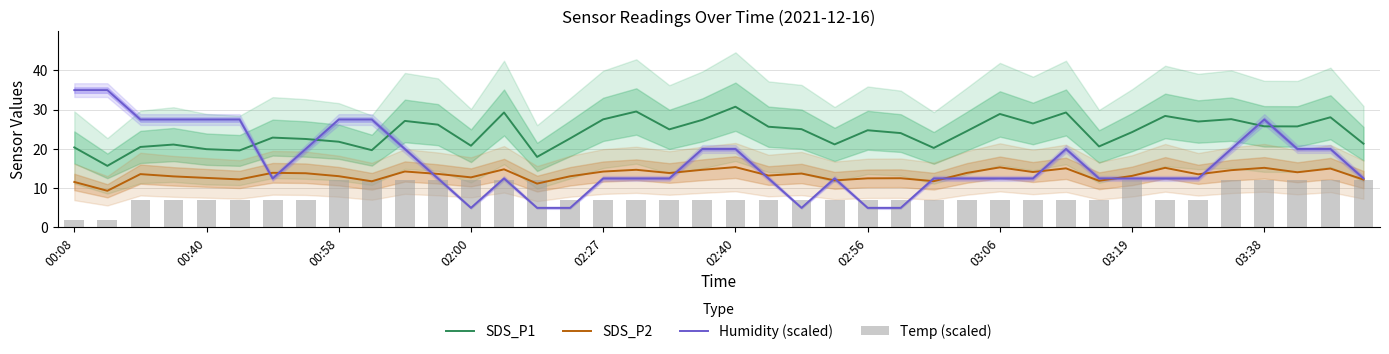

Which series has the largest total across all categories?

SDS_P1